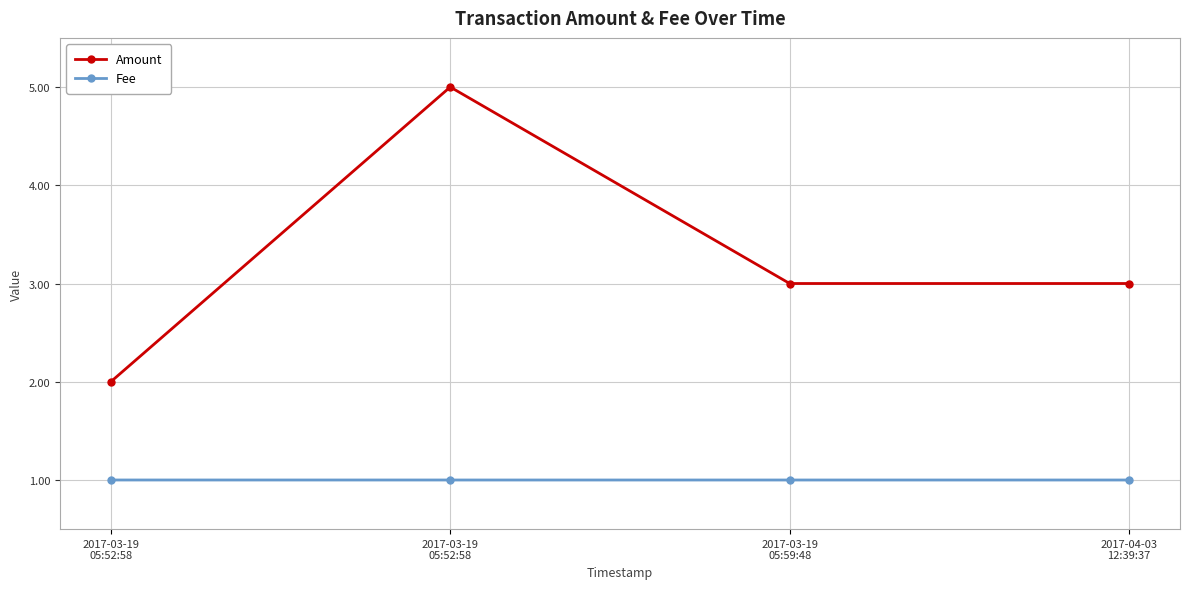

Which has a higher value, 2017-03-19
05:52:58 or 2017-03-19
05:52:58?

2017-03-19
05:52:58